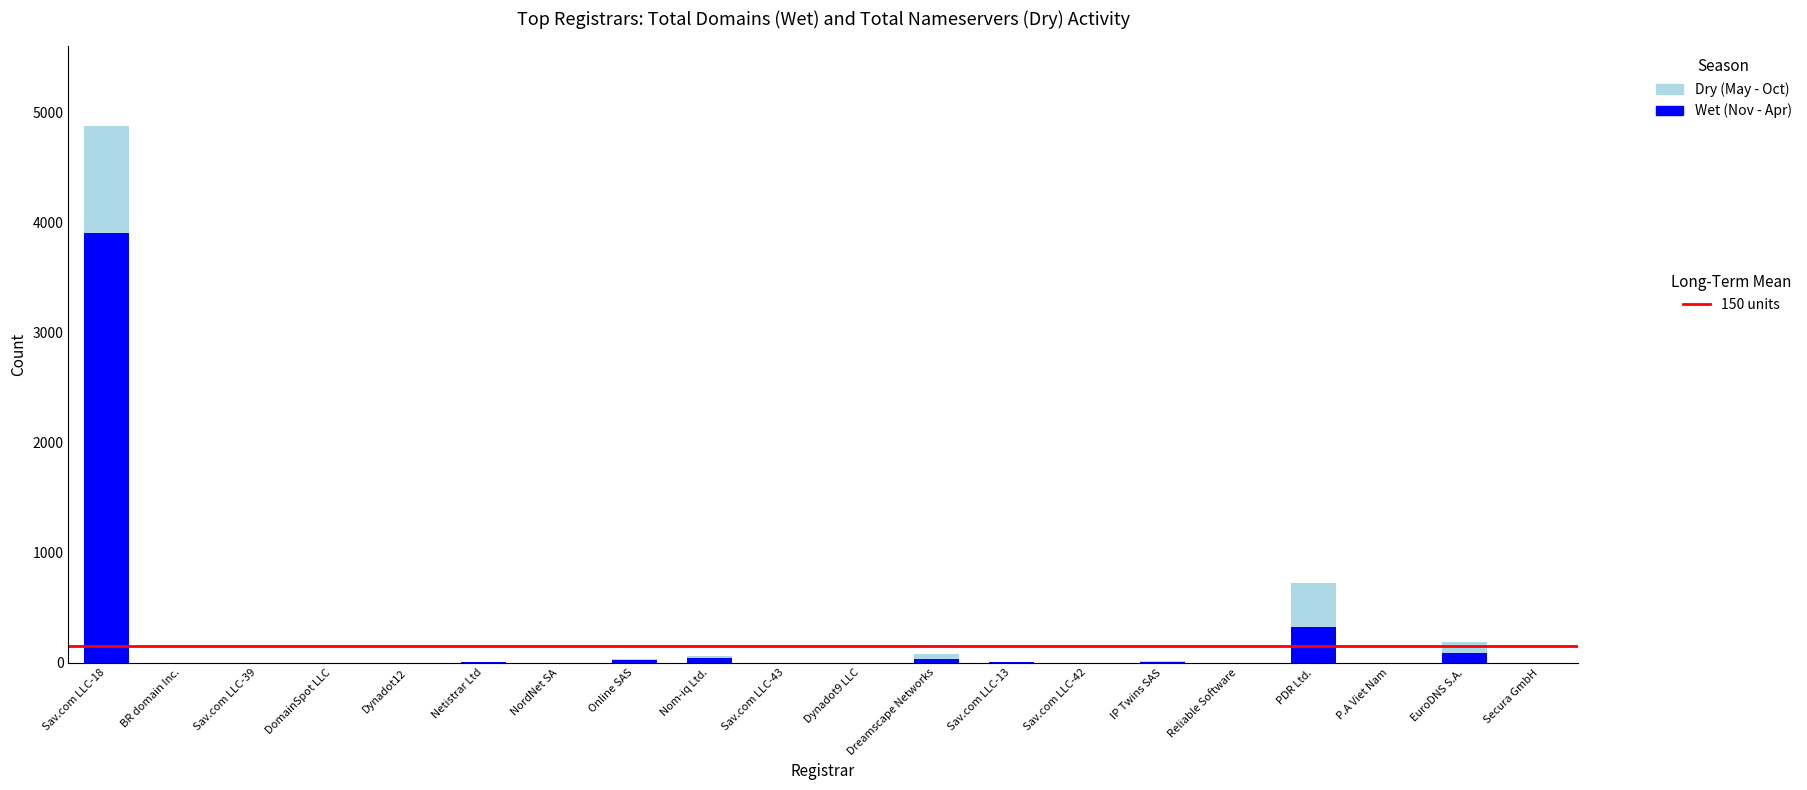

How many series are shown in this chart?

2